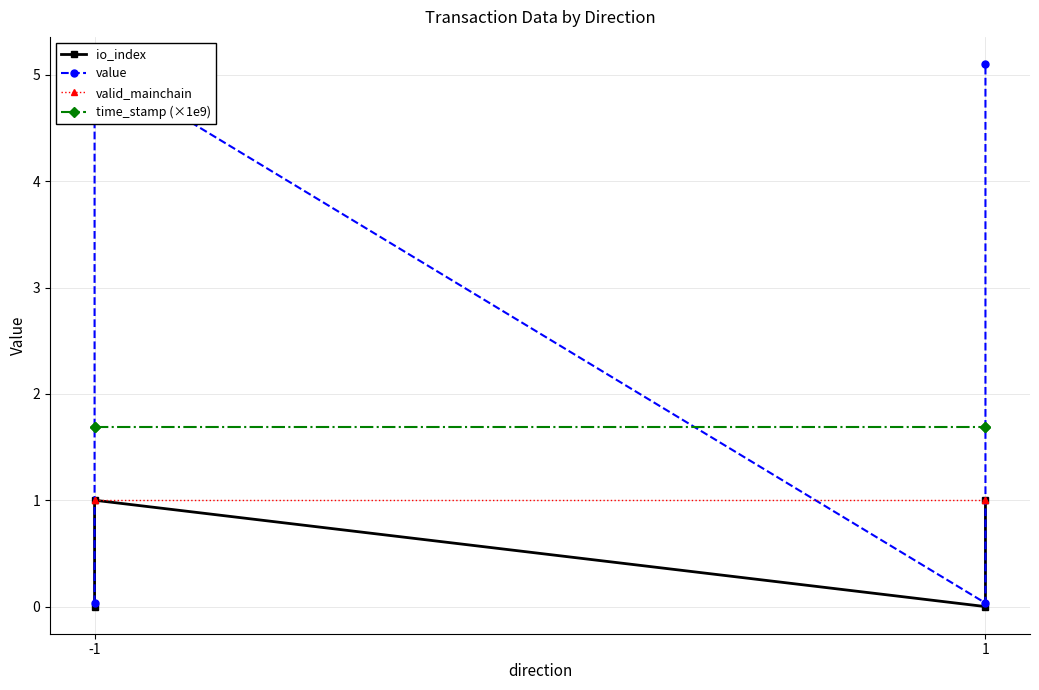

How many interior local peaks does the value series have?

1